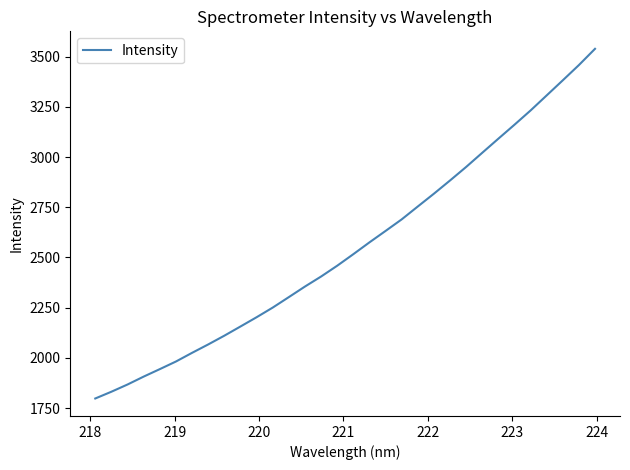

Count the number of categories in the chart.

32